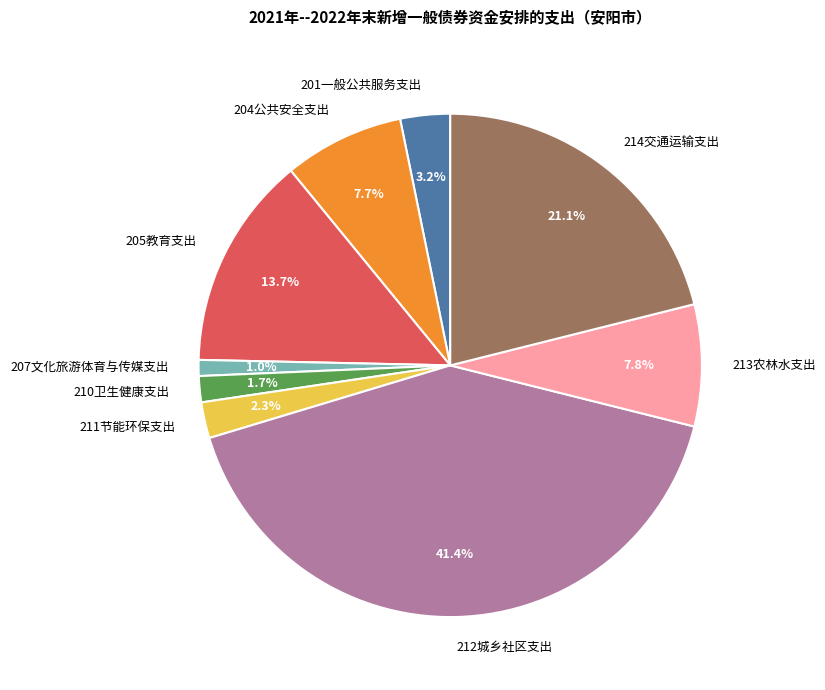

What percentage is NOT represented by 210卫生健康支出?

98.3%